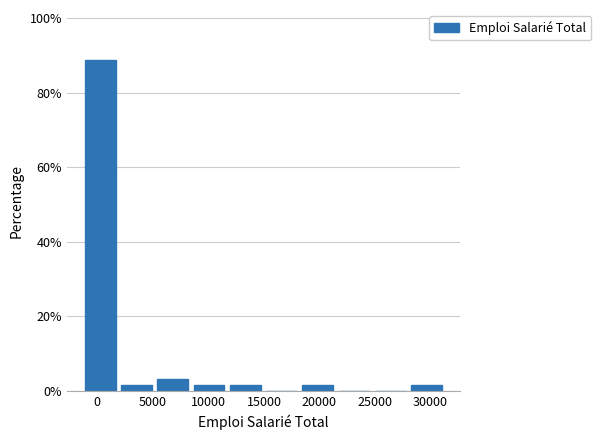

How tall is the bar that spans -1500 to 2000 on the x-axis? Neither the bar edges nor the heights are printed on the chart, so give them approximately, as read against the axes.

88